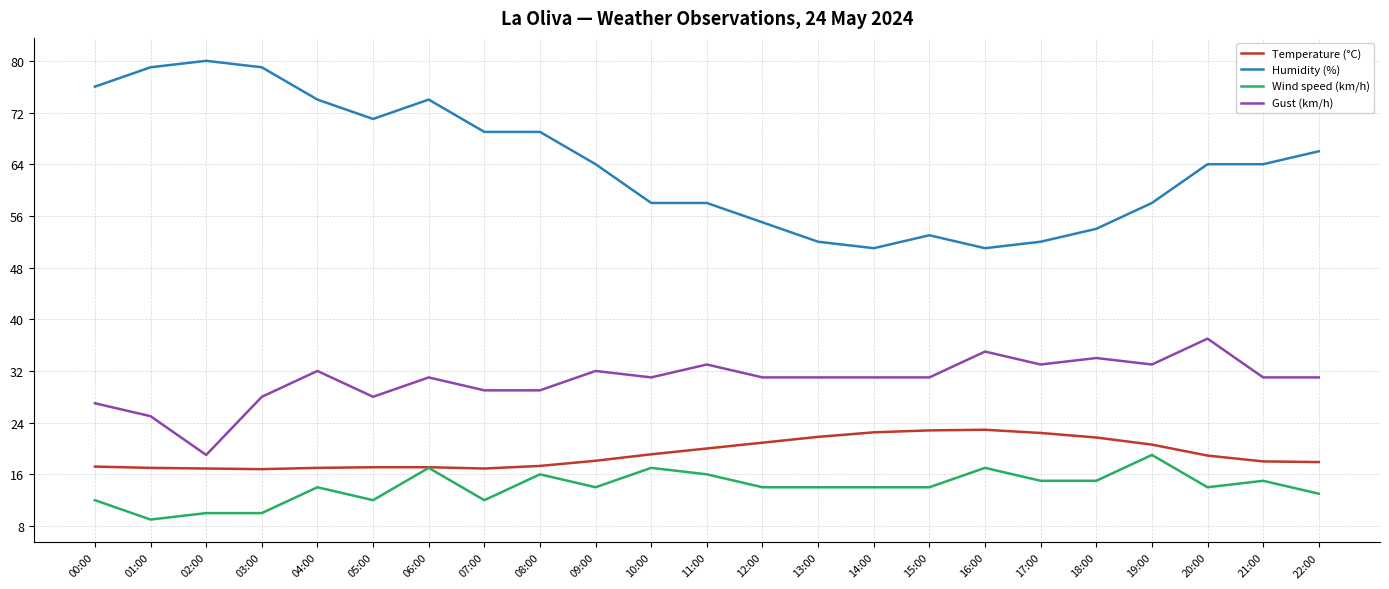

What is the maximum value shown in the chart?

80.0